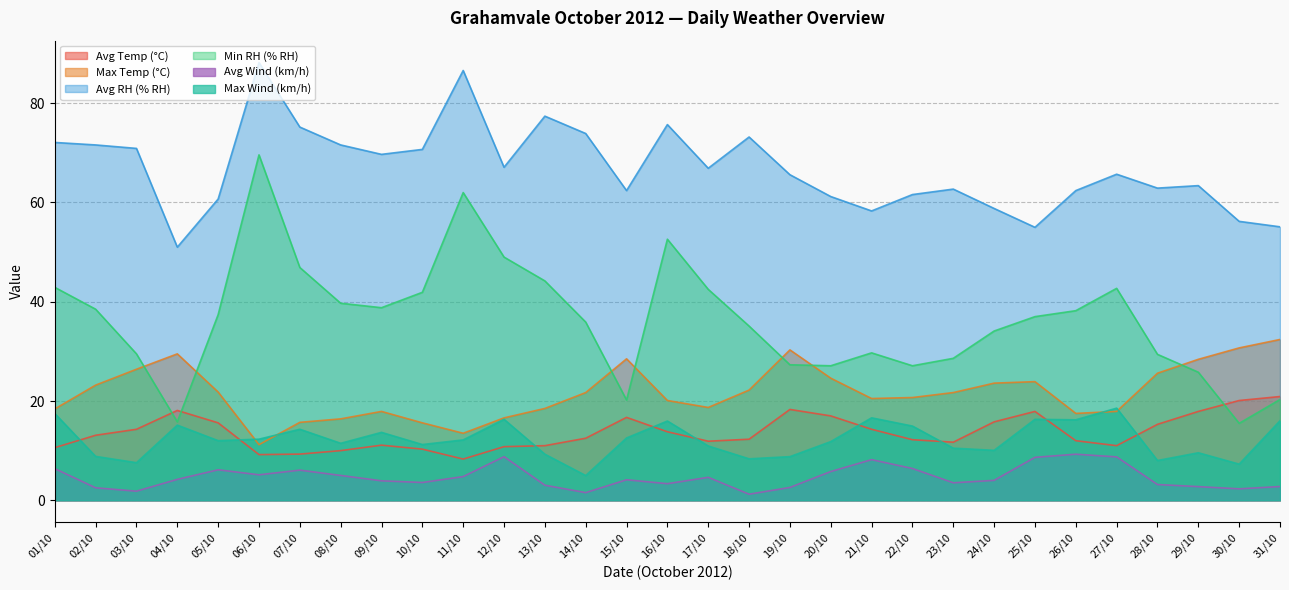

Reading right to left, extract all data points from this chart.

Avg Temp (°C): 20.9	20.1	17.9	15.3	11.0	12.0	17.9	15.8	11.7	12.2	14.3	17.0	18.3	12.3	11.9	13.8	16.7	12.5	11.0	10.8	8.3	10.3	11.1	10.0	9.3	9.2	15.6	18.1	14.3	13.1	10.6
Max Temp (°C): 32.4	30.7	28.4	25.6	17.9	17.5	23.9	23.6	21.7	20.7	20.5	24.6	30.3	22.2	18.7	20.1	28.5	21.7	18.5	16.6	13.5	15.6	17.9	16.4	15.7	11.2	21.8	29.5	26.4	23.2	18.4
Avg RH (% RH): 55.1	56.2	63.4	62.9	65.7	62.4	55.0	58.8	62.7	61.6	58.3	61.2	65.6	73.2	66.9	75.7	62.4	73.9	77.4	67.1	86.6	70.7	69.7	71.6	75.2	88.2	60.7	51.0	70.9	71.6	72.1
Min RH (% RH): 20.3	15.5	25.8	29.4	42.7	38.2	37.0	34.1	28.6	27.1	29.7	27.1	27.3	35.1	42.5	52.6	20.2	35.9	44.2	49.0	62.0	41.9	38.8	39.7	46.9	69.6	37.4	15.8	29.5	38.5	42.9
Avg Wind (km/h): 2.8	2.3	2.8	3.2	8.7	9.3	8.7	4.0	3.5	6.4	8.2	5.8	2.6	1.2	4.6	3.3	4.1	1.5	3.0	8.8	4.8	3.6	3.9	5.0	6.1	5.1	6.1	4.2	1.8	2.5	6.4
Max Wind (km/h): 16.0	7.3	9.6	8.0	18.6	16.2	16.3	10.1	10.5	14.9	16.6	11.8	8.8	8.3	10.9	16.0	12.6	5.0	9.3	16.3	12.2	11.2	13.7	11.5	14.3	12.3	12.0	15.1	7.6	8.8	17.5